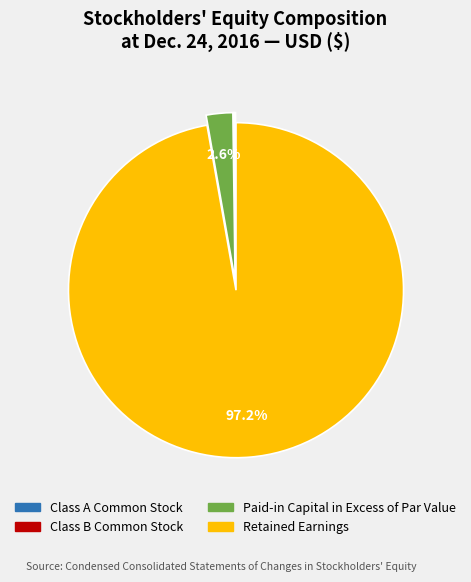

What percentage is NOT represented by Retained Earnings?

2.8%